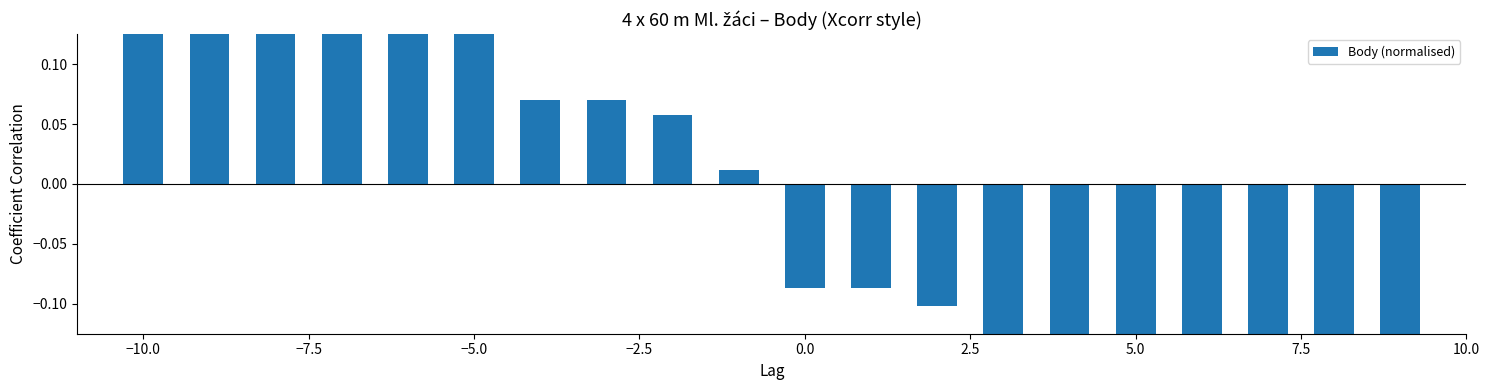

Reading left to right, transcribe all the data shown in this chart.

0.4	0.3	0.3	0.3	0.2	0.2	0.1	0.1	0.1	0.0	-0.1	-0.1	-0.1	-0.1	-0.2	-0.2	-0.2	-0.3	-0.3	-0.3